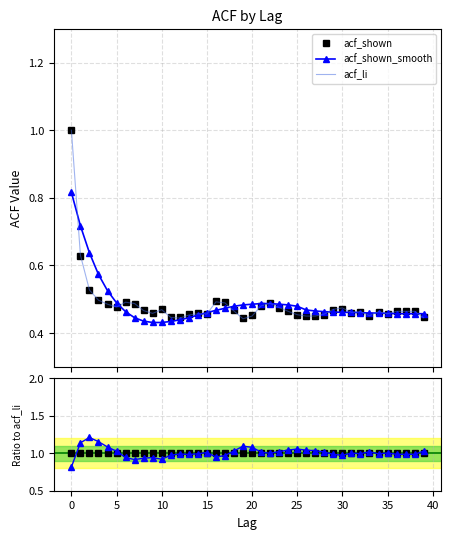

Which label corresponds to the smallest value in the chart?

19